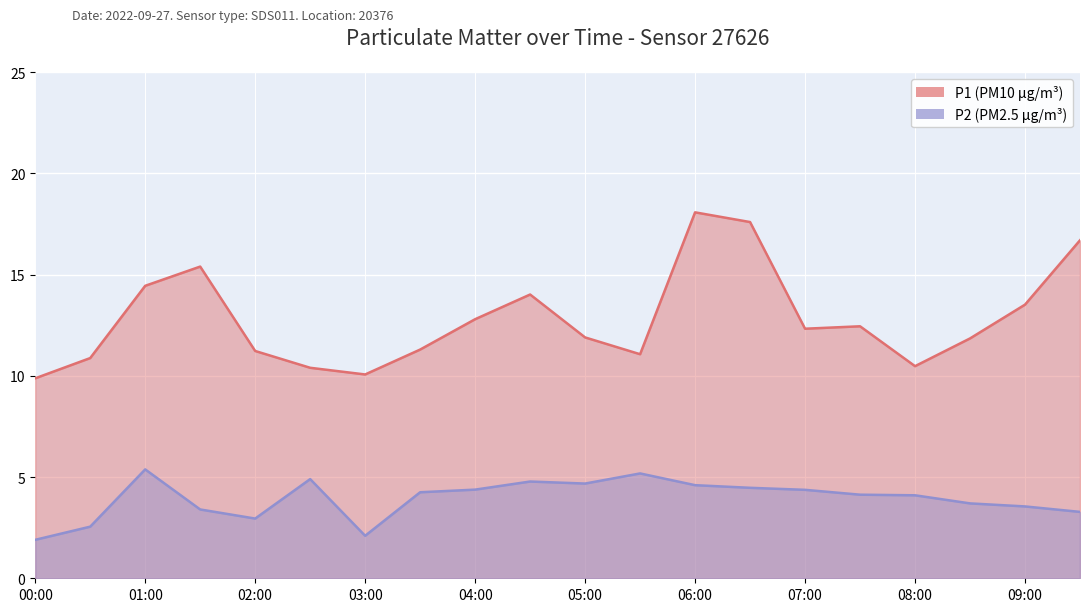

Which label corresponds to the largest value in the chart?

06:00